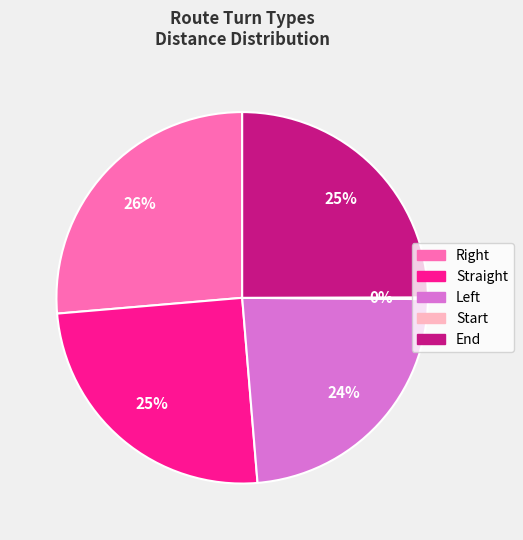

The Straight slice represents 25% of the pie. True or false?

True